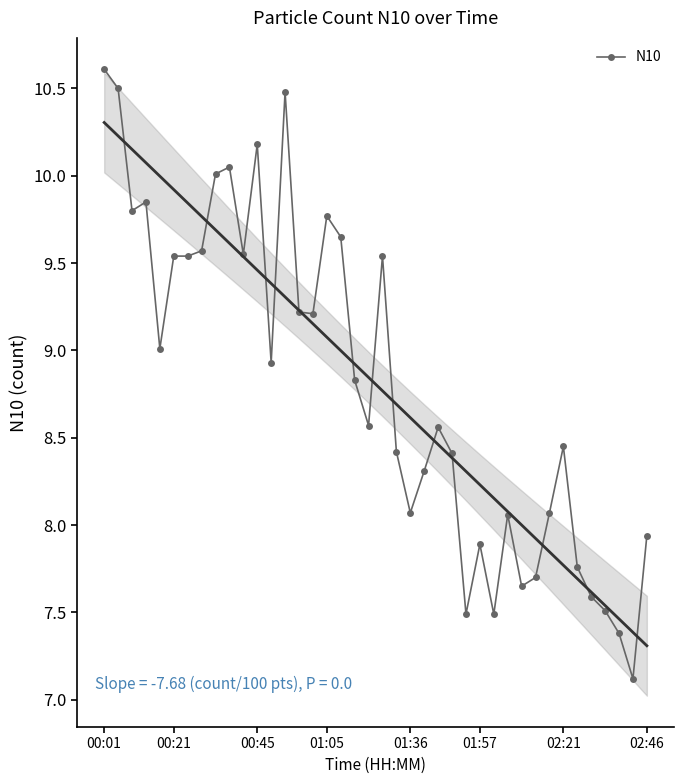

What is the minimum value for N10?

7.1